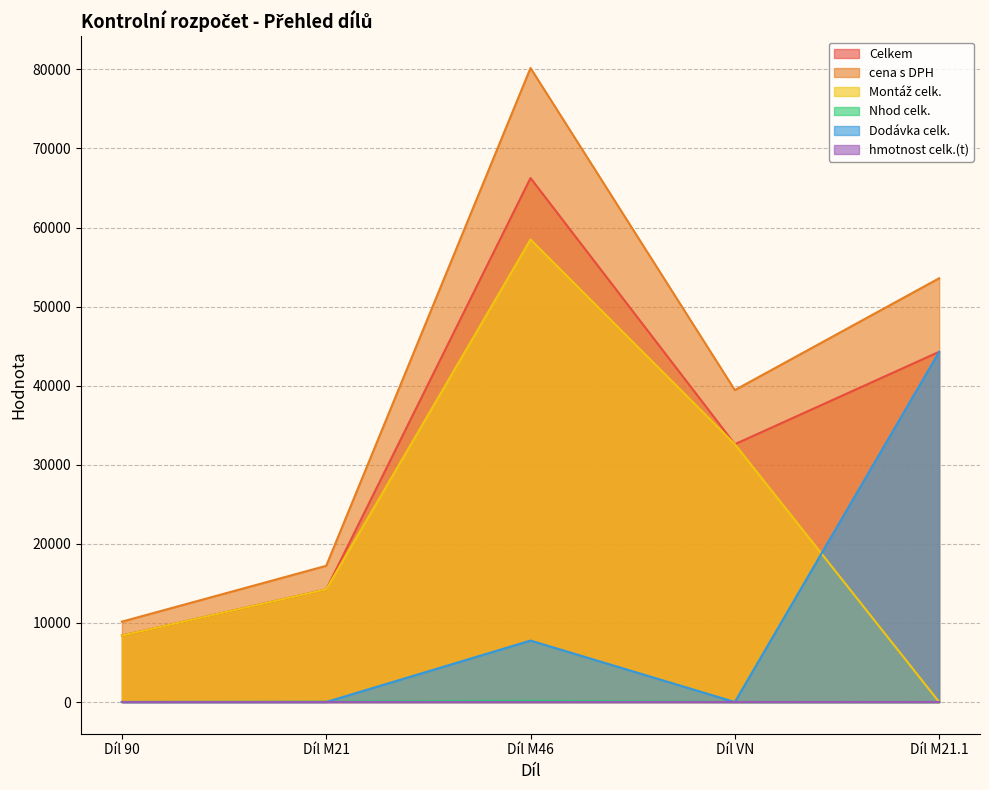

At which label does Nhod celk. reach its peak?

Díl M46